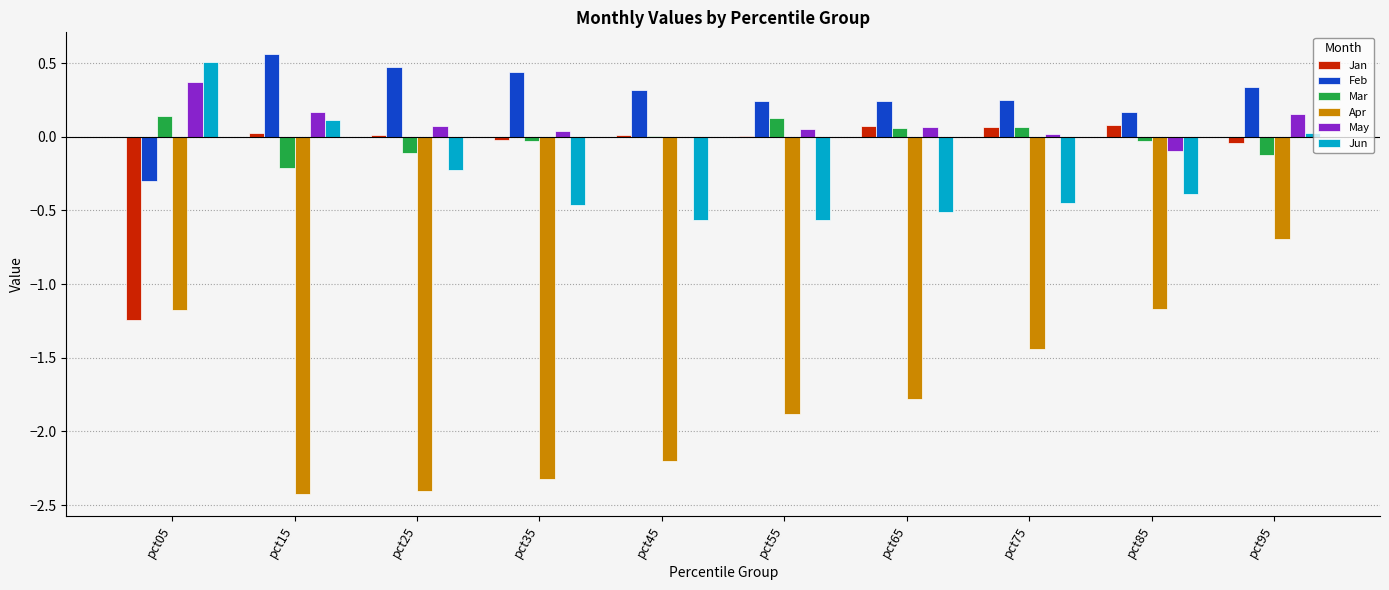

Which series changed the most between pct55 and pct95?

Apr